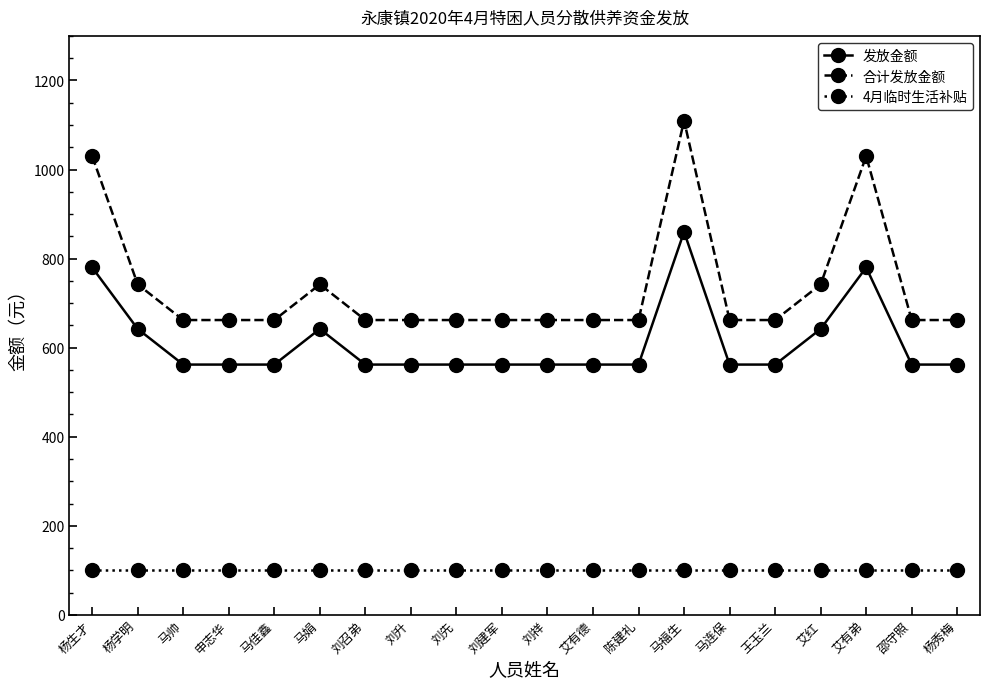

What is the label of the 17th point from the left?

艾红